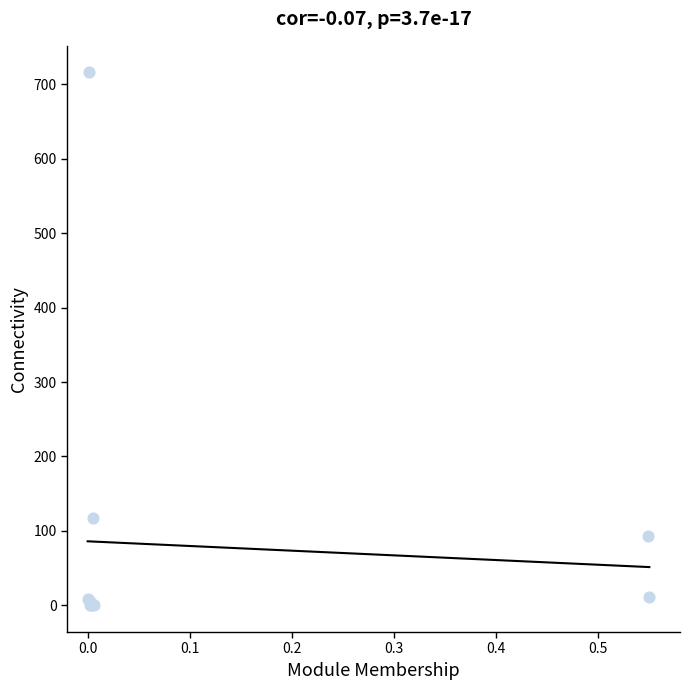

What Y value in the scatter plot is closest to 358?

118.0